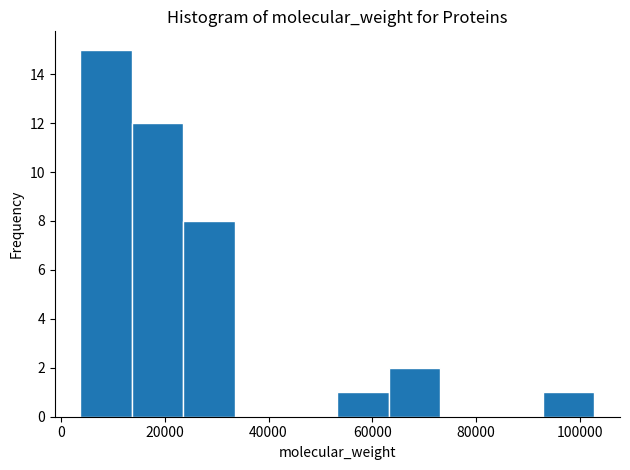

What is the height of the bar covering 64000 to 74000 on the x-axis? Neither the bar edges nor the heights are printed on the chart, so give them approximately, as read against the axes.

2